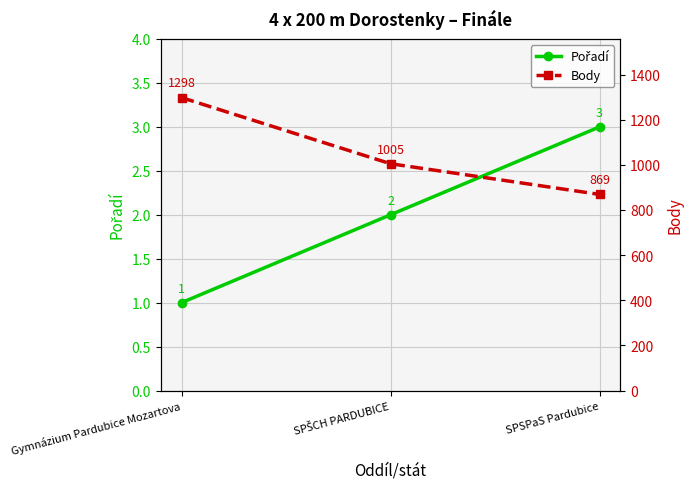

How many values in the Body series exceed 1005?

1